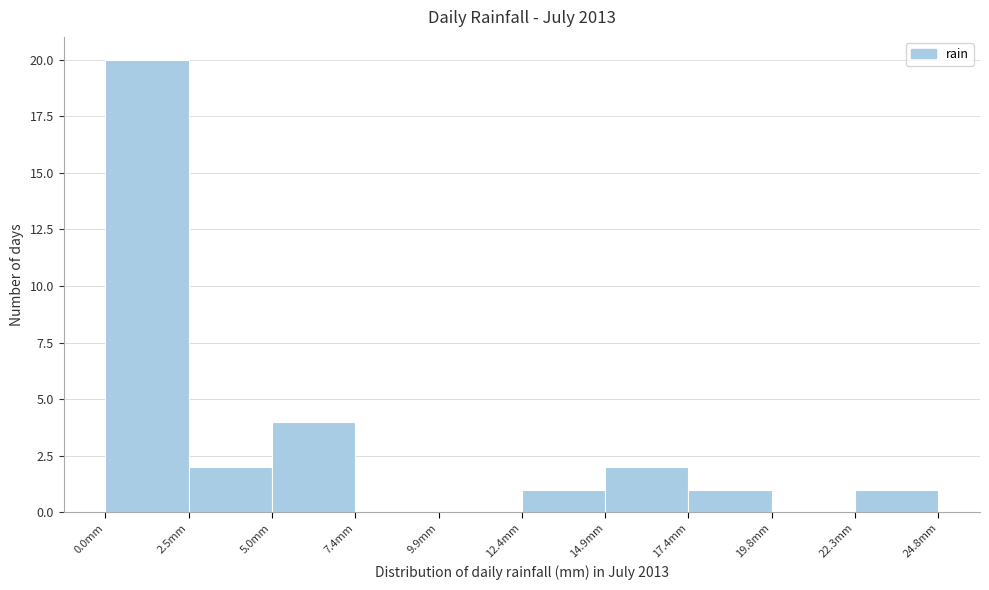

Over which range of the x-axis is the bar tallest?

0.0 to 2.5